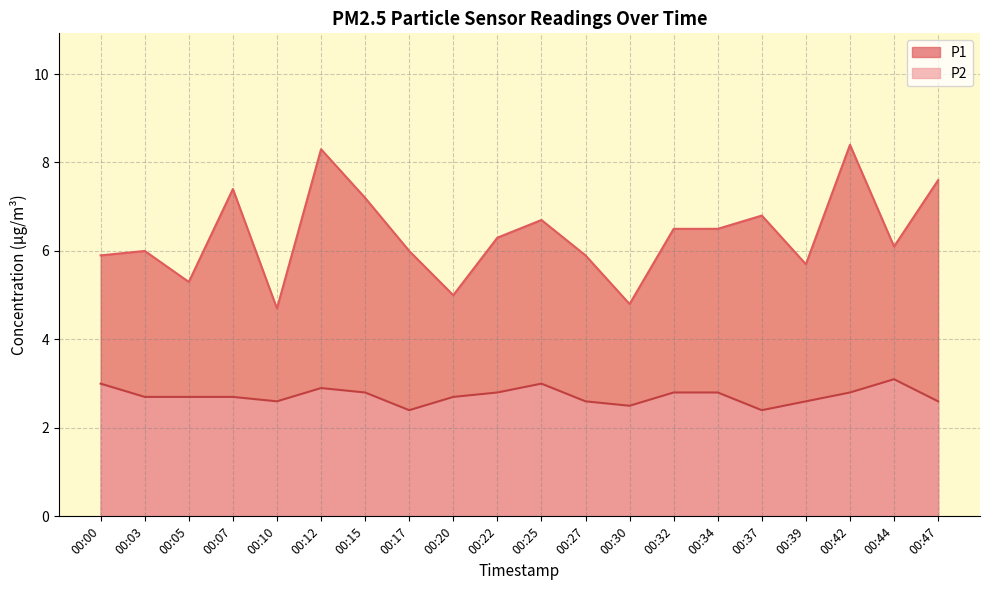

Which series has the widest spread of values?

P1